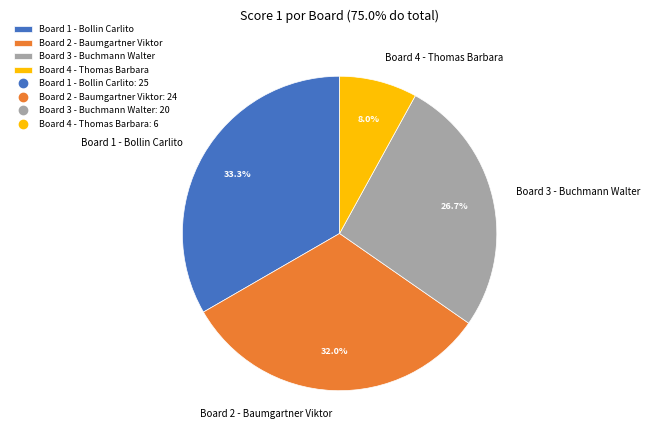

What percentage is the Board 1 - Bollin Carlito slice, to the nearest percent?

33%